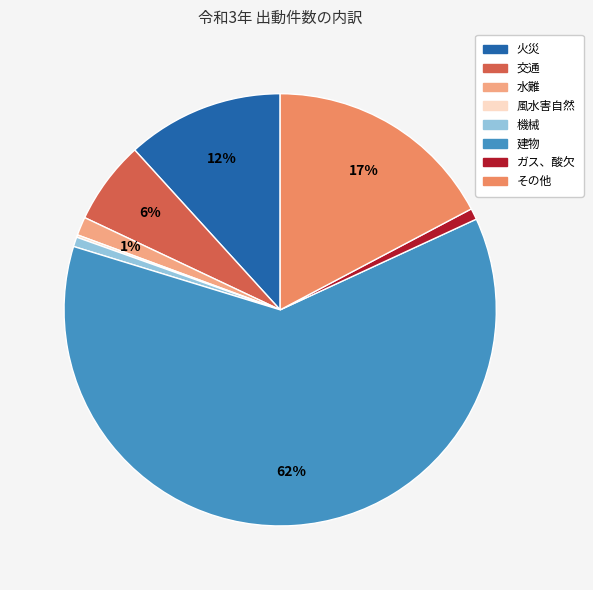

Which category has the biggest portion of the pie?

建物